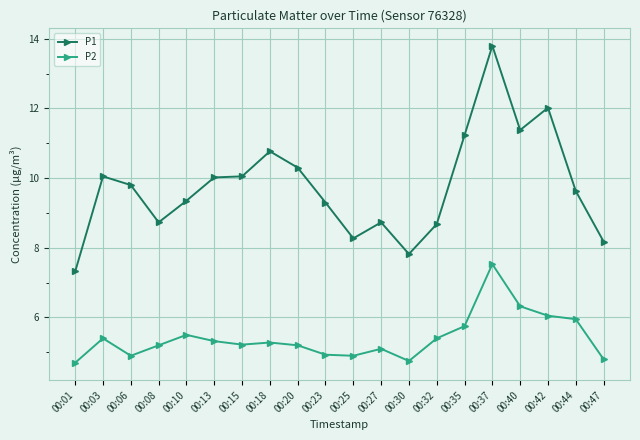

Which category has the highest value in the P2 series?

00:37